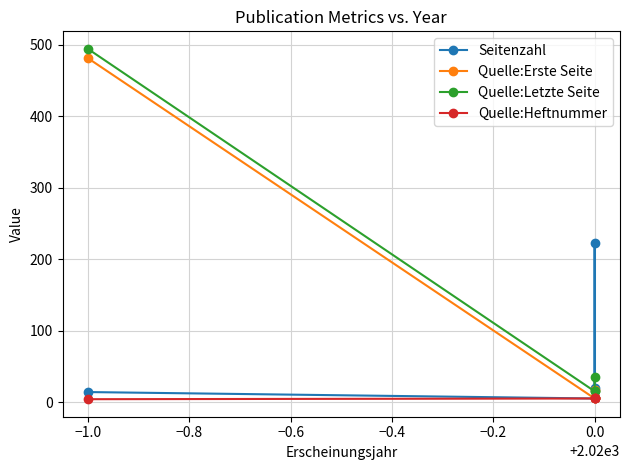

What is the difference between the maximum and minimum values in the Quelle:Heftnummer series?

1